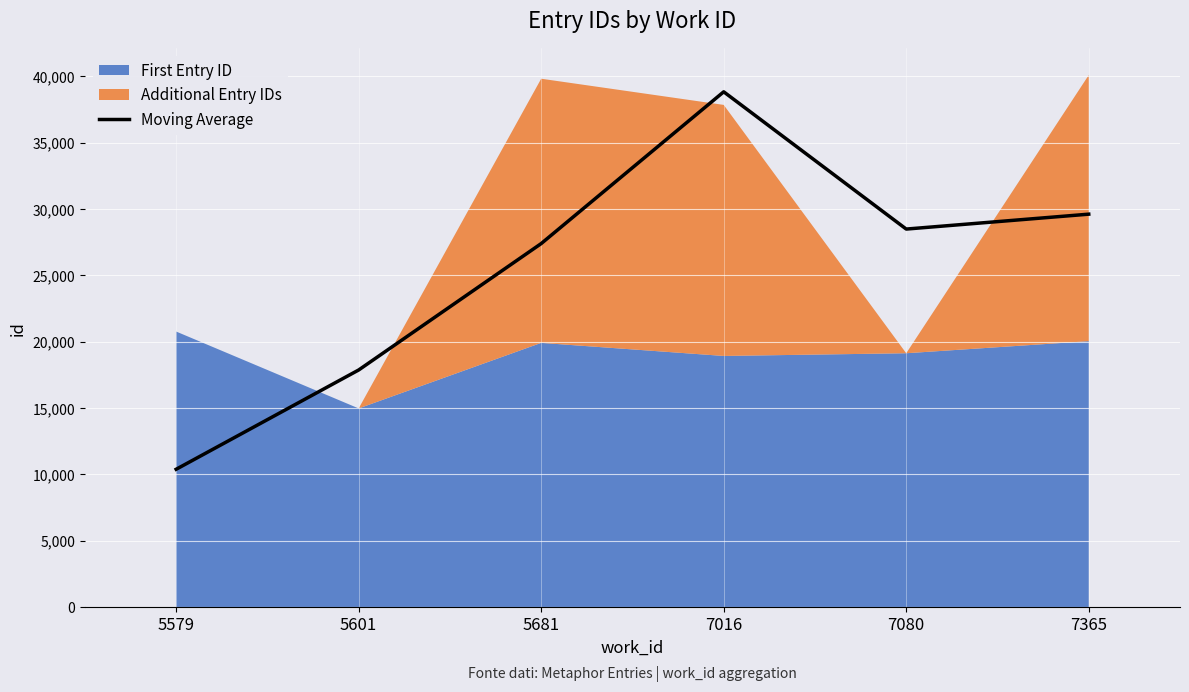

Reading left to right, transcribe all the data shown in this chart.

5579=10383.5	5601=17868.5	5681=27399.0	7016=38841.5	7080=28493.0	7365=29616.5